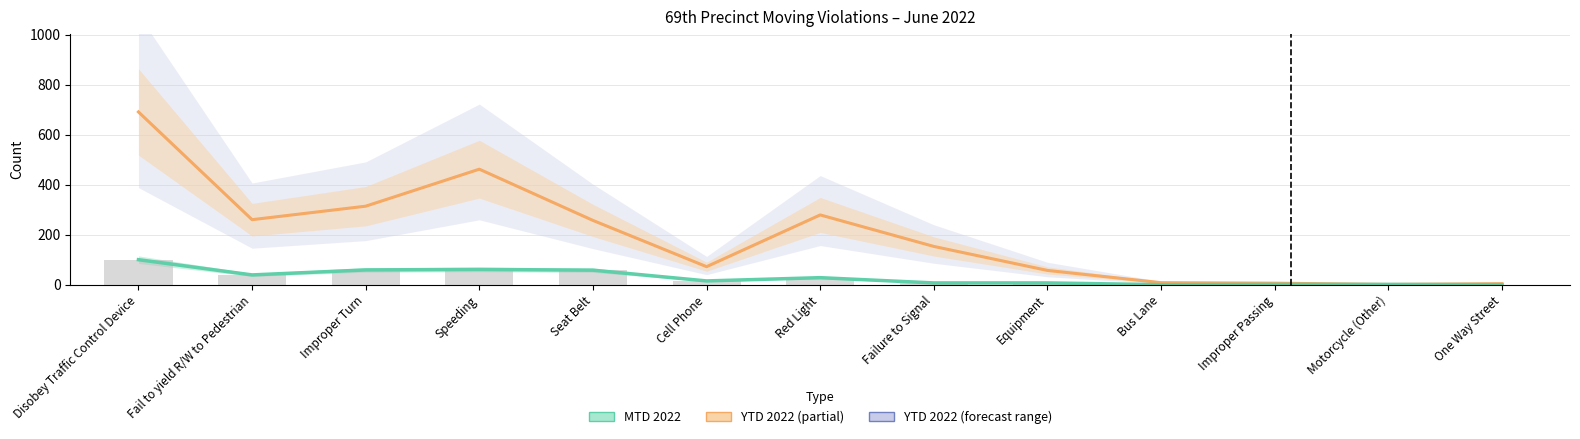

What position from the right is Motorcycle (Other)?

2